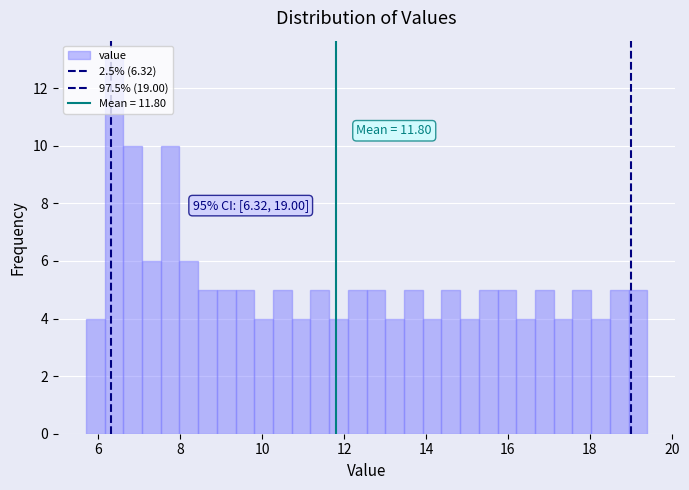

Around what value on the x-axis is the tallest bar? Give the approximate position of its centre, as read against the axis.

6.4